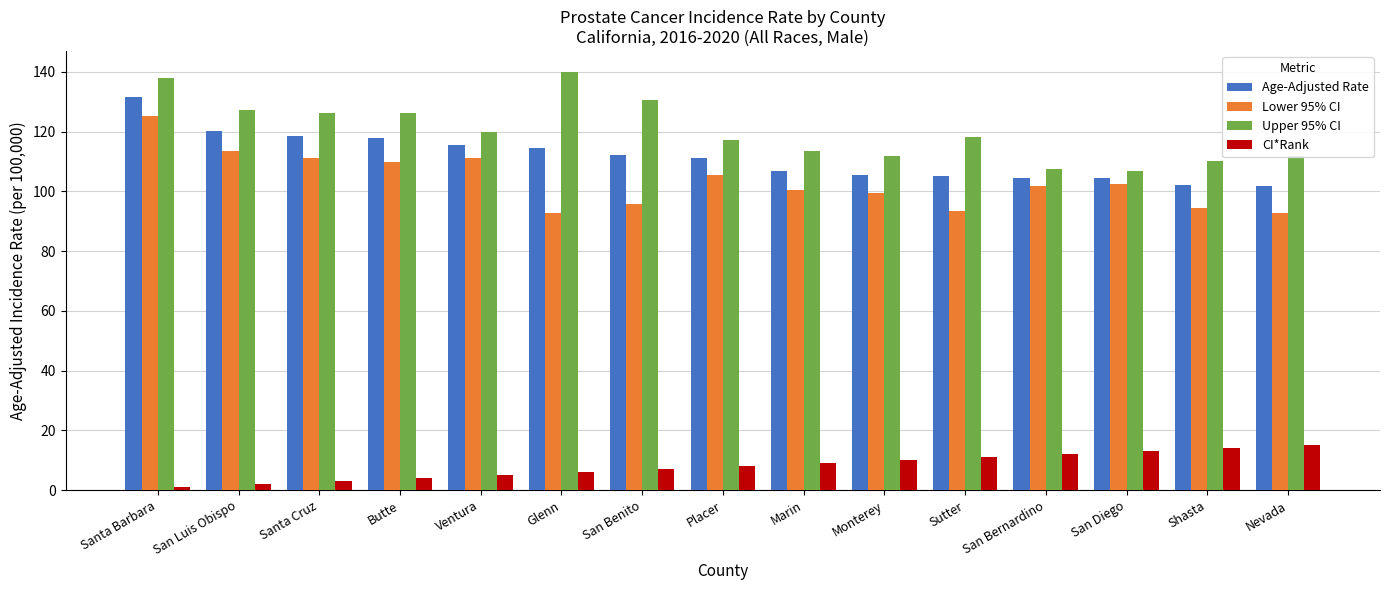

What position from the left is San Luis Obispo?

2